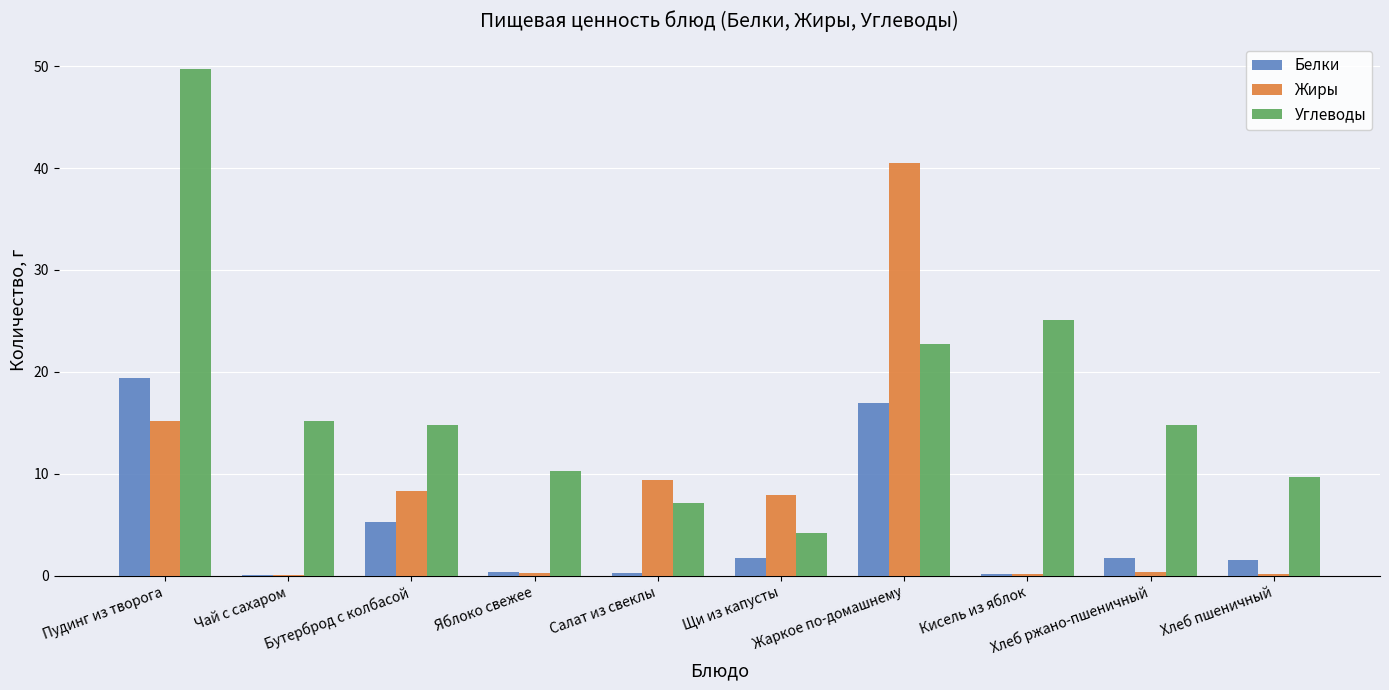

Which series has the largest total across all categories?

Углеводы